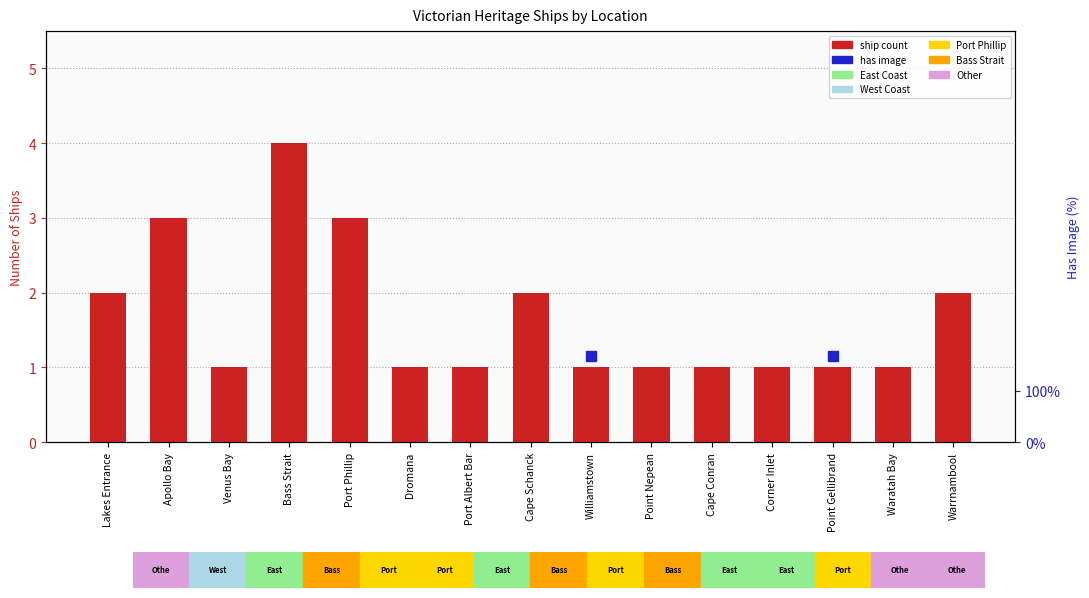

Approximately how many times larger is the value at Point Gellibrand compared to Port Albert Bar?

1.0